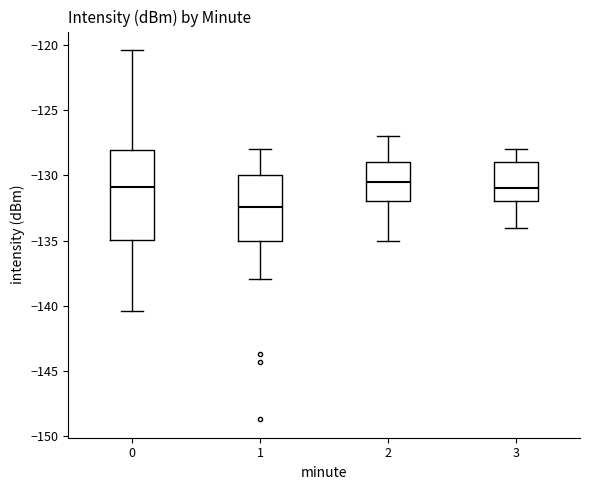

Reading left to right, read every box against the y-axis: the position of its median line, the range the box covers, and the ends of its whiskers. The values are not printed on the chart, so give them approximately, as read against the axis.

0: median -131.0, box -135.0 to -128.0, whiskers -140.5 to -120.5
1: median -132.5, box -135.0 to -130.0, whiskers -138.0 to -128.0
2: median -130.5, box -132.0 to -129.0, whiskers -135.0 to -127.0
3: median -131.0, box -132.0 to -129.0, whiskers -134.0 to -128.0